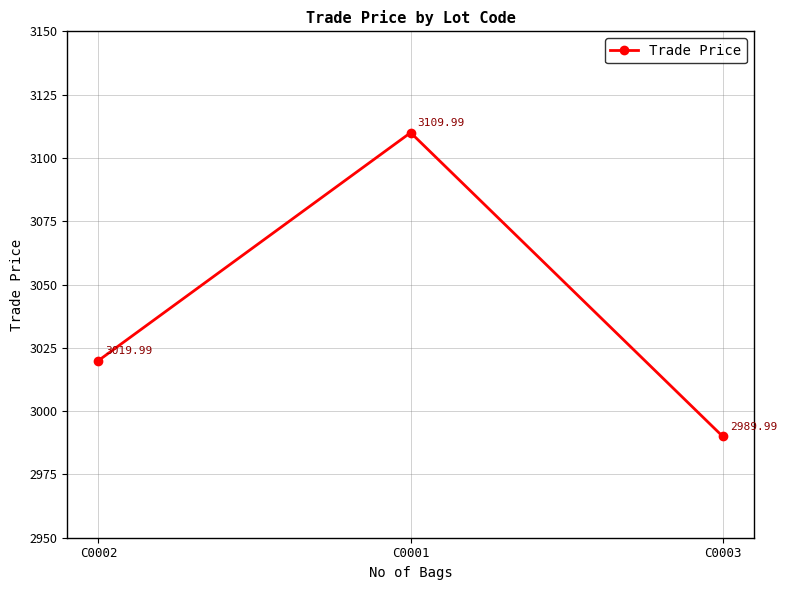

Reading left to right, list all the values displayed in this chart.

3020.0	3110.0	2990.0